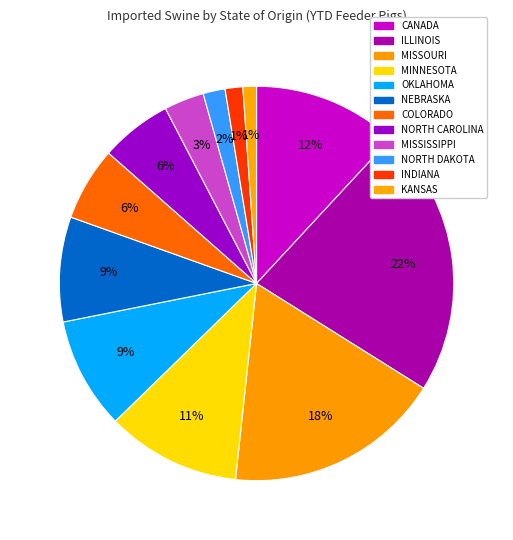

Which slice is the smallest?

KANSAS